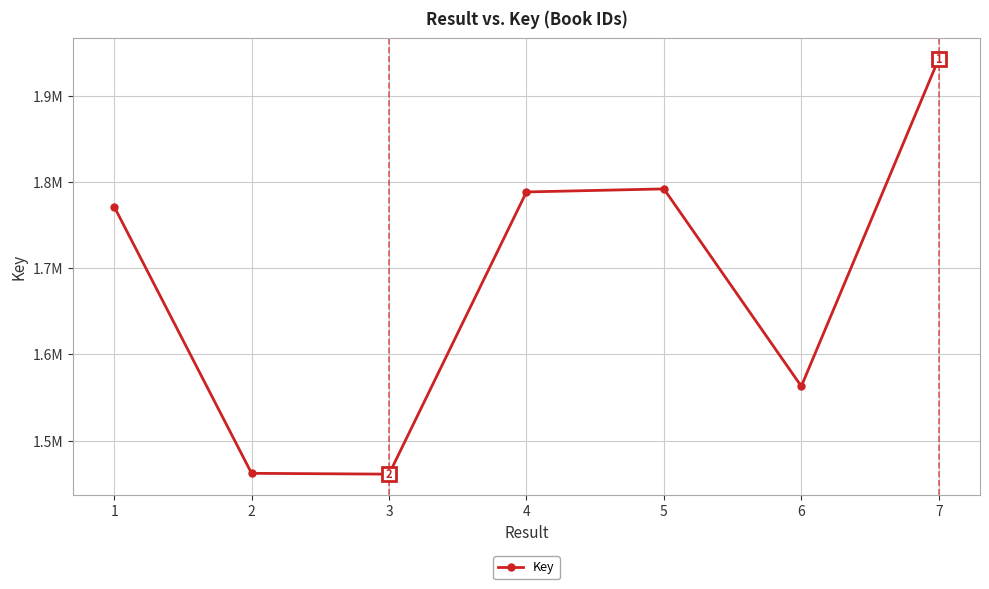

Is this an area chart (filled region under the line)?

No